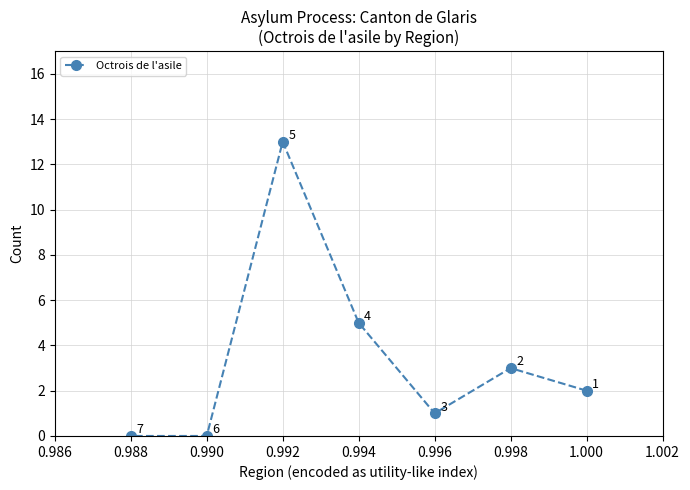

The chart shows a value of 1 at 0.998. True or false?

False